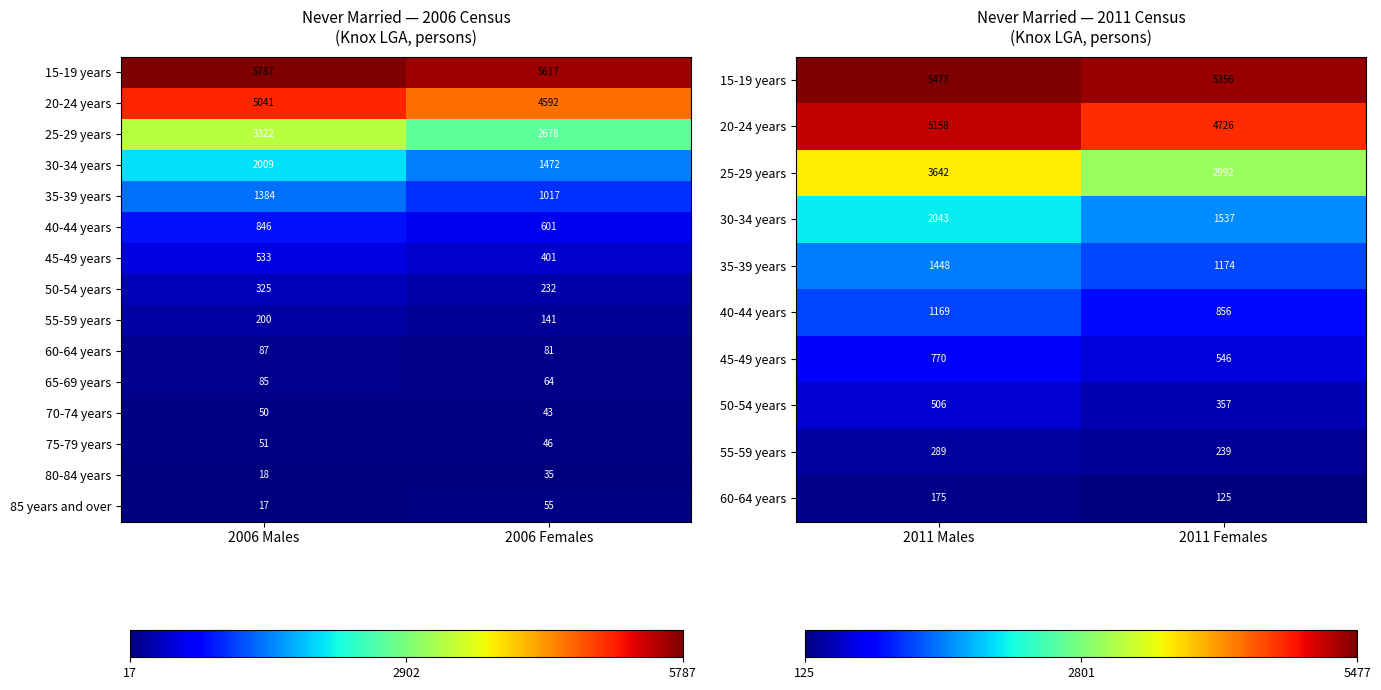

At which label does 85 years and over reach its peak?

2006 Females